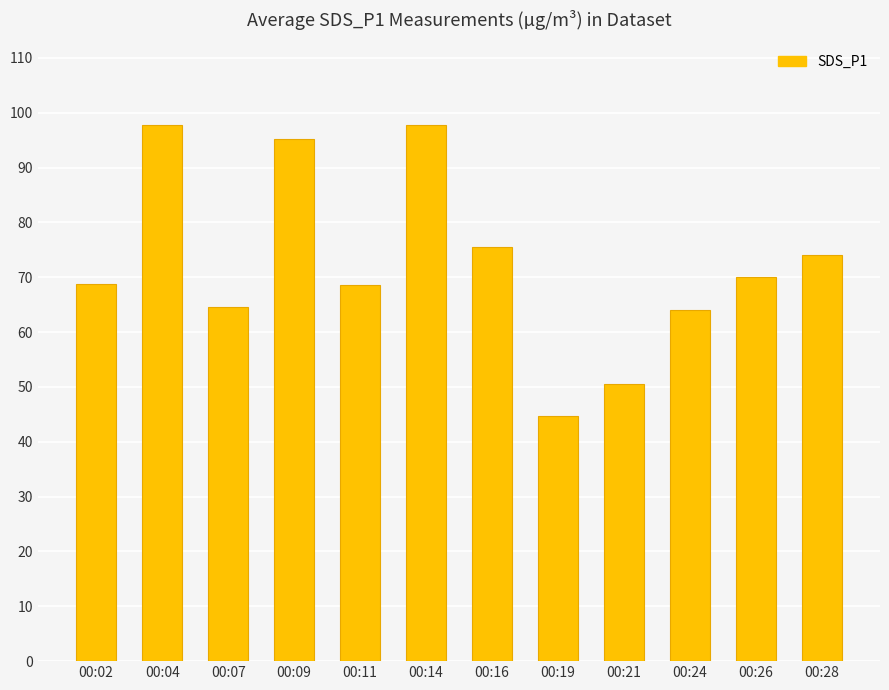

The chart shows a value of 36.8 at 00:07. True or false?

False